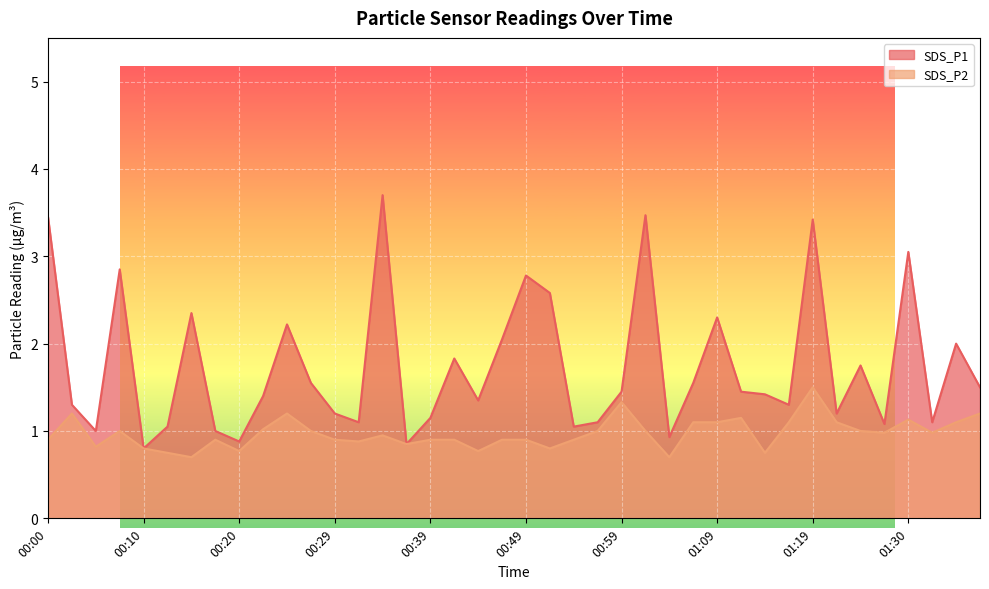

Where is SDS_P2 nearest to the value 1?

00:07